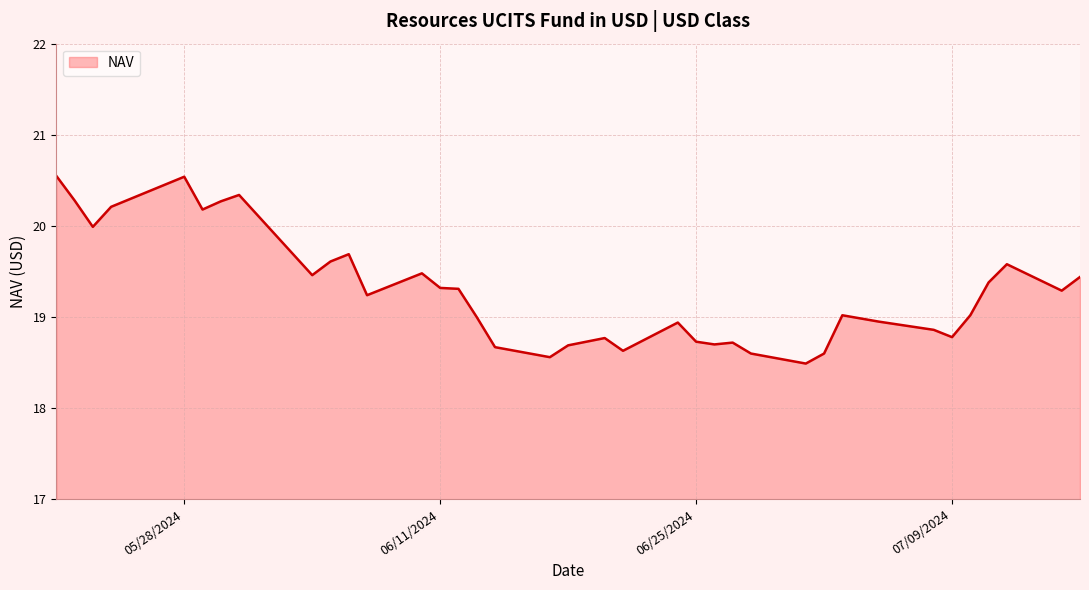

What is the smallest value displayed?

18.5